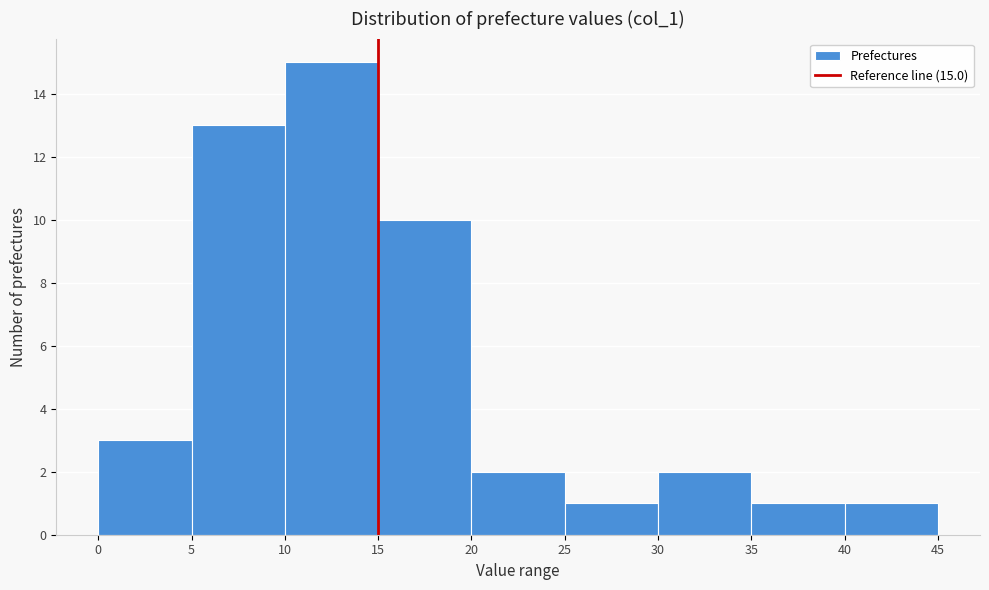

Which range on the x-axis has the tallest bar?

10 to 15